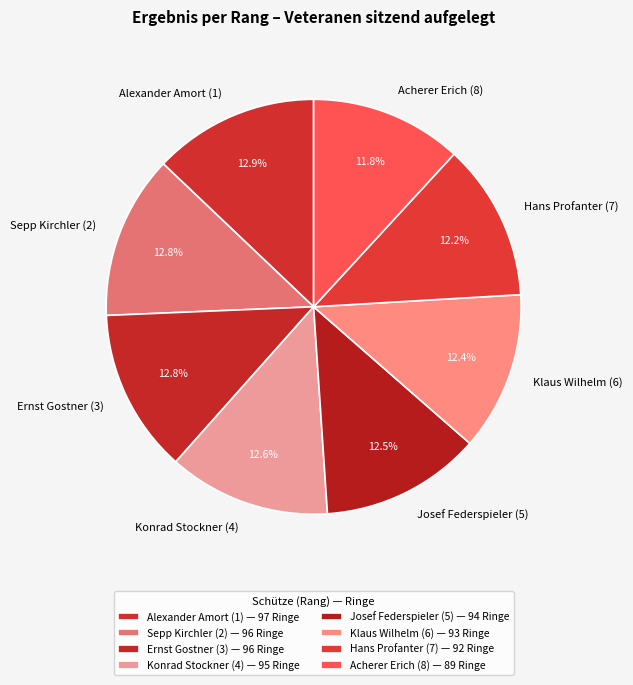

Is there a majority slice in this chart?

No